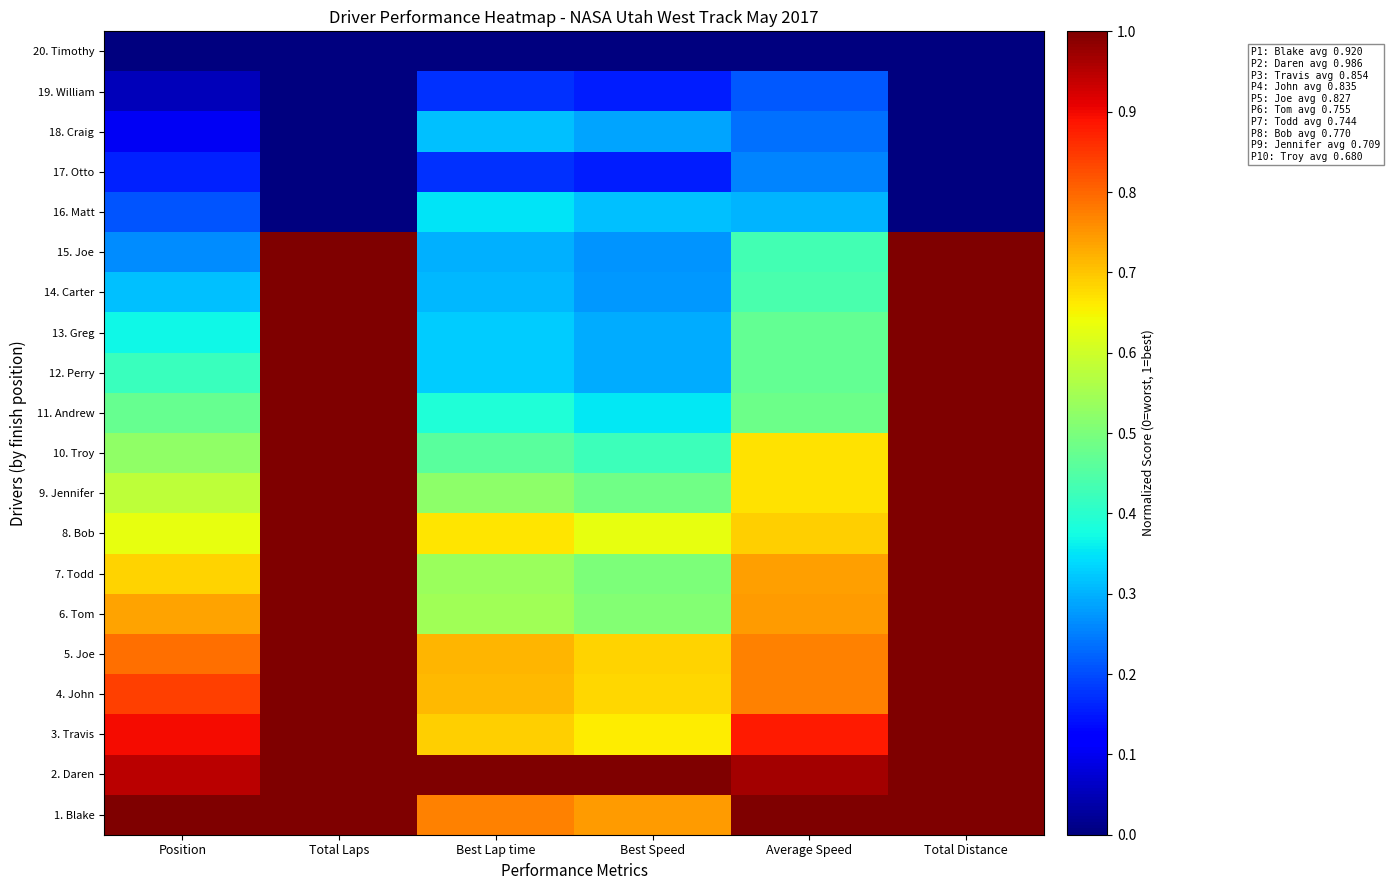

Reading left to right, what are all the values shown in this chart?

1. Blake: Position=1.0	Total Laps=1.0	Best Lap time=0.8	Best Speed=0.7	Average Speed=1.0	Total Distance=1.0
2. Daren: Position=0.9	Total Laps=1.0	Best Lap time=1.0	Best Speed=1.0	Average Speed=1.0	Total Distance=1.0
3. Travis: Position=0.9	Total Laps=1.0	Best Lap time=0.7	Best Speed=0.7	Average Speed=0.9	Total Distance=1.0
4. John: Position=0.8	Total Laps=1.0	Best Lap time=0.7	Best Speed=0.7	Average Speed=0.8	Total Distance=1.0
5. Joe: Position=0.8	Total Laps=1.0	Best Lap time=0.7	Best Speed=0.7	Average Speed=0.8	Total Distance=1.0
6. Tom: Position=0.7	Total Laps=1.0	Best Lap time=0.5	Best Speed=0.5	Average Speed=0.7	Total Distance=1.0
7. Todd: Position=0.7	Total Laps=1.0	Best Lap time=0.5	Best Speed=0.5	Average Speed=0.7	Total Distance=1.0
8. Bob: Position=0.6	Total Laps=1.0	Best Lap time=0.7	Best Speed=0.6	Average Speed=0.7	Total Distance=1.0
9. Jennifer: Position=0.6	Total Laps=1.0	Best Lap time=0.5	Best Speed=0.5	Average Speed=0.7	Total Distance=1.0
10. Troy: Position=0.5	Total Laps=1.0	Best Lap time=0.5	Best Speed=0.4	Average Speed=0.7	Total Distance=1.0
11. Andrew: Position=0.5	Total Laps=1.0	Best Lap time=0.4	Best Speed=0.4	Average Speed=0.5	Total Distance=1.0
12. Perry: Position=0.4	Total Laps=1.0	Best Lap time=0.3	Best Speed=0.3	Average Speed=0.5	Total Distance=1.0
13. Greg: Position=0.4	Total Laps=1.0	Best Lap time=0.3	Best Speed=0.3	Average Speed=0.5	Total Distance=1.0
14. Carter: Position=0.3	Total Laps=1.0	Best Lap time=0.3	Best Speed=0.3	Average Speed=0.4	Total Distance=1.0
15. Joe: Position=0.3	Total Laps=1.0	Best Lap time=0.3	Best Speed=0.3	Average Speed=0.4	Total Distance=1.0
16. Matt: Position=0.2	Total Laps=0.0	Best Lap time=0.3	Best Speed=0.3	Average Speed=0.3	Total Distance=0.0
17. Otto: Position=0.2	Total Laps=0.0	Best Lap time=0.2	Best Speed=0.2	Average Speed=0.3	Total Distance=0.0
18. Craig: Position=0.1	Total Laps=0.0	Best Lap time=0.3	Best Speed=0.3	Average Speed=0.2	Total Distance=0.0
19. William: Position=0.1	Total Laps=0.0	Best Lap time=0.2	Best Speed=0.2	Average Speed=0.2	Total Distance=0.0
20. Timothy: Position=0.0	Total Laps=0.0	Best Lap time=0.0	Best Speed=0.0	Average Speed=0.0	Total Distance=0.0